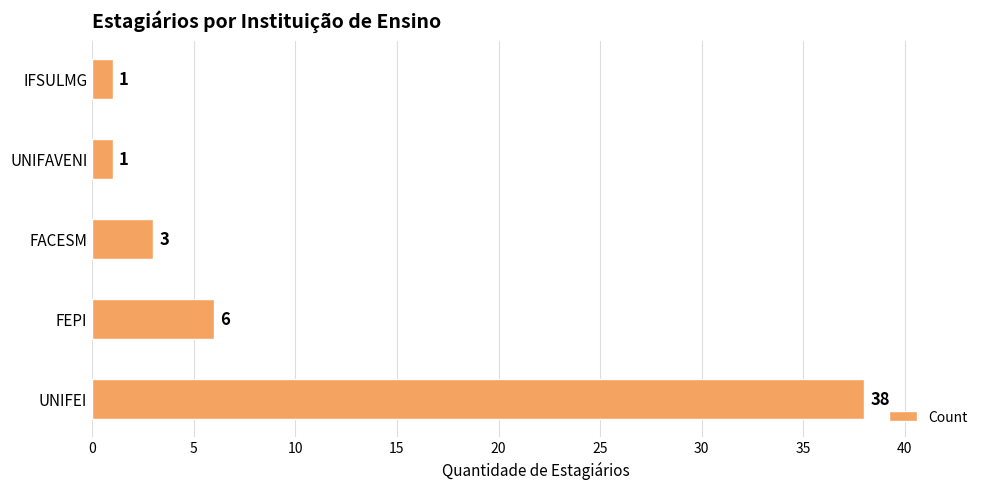

What is the change in value from FEPI to IFSULMG?

-5